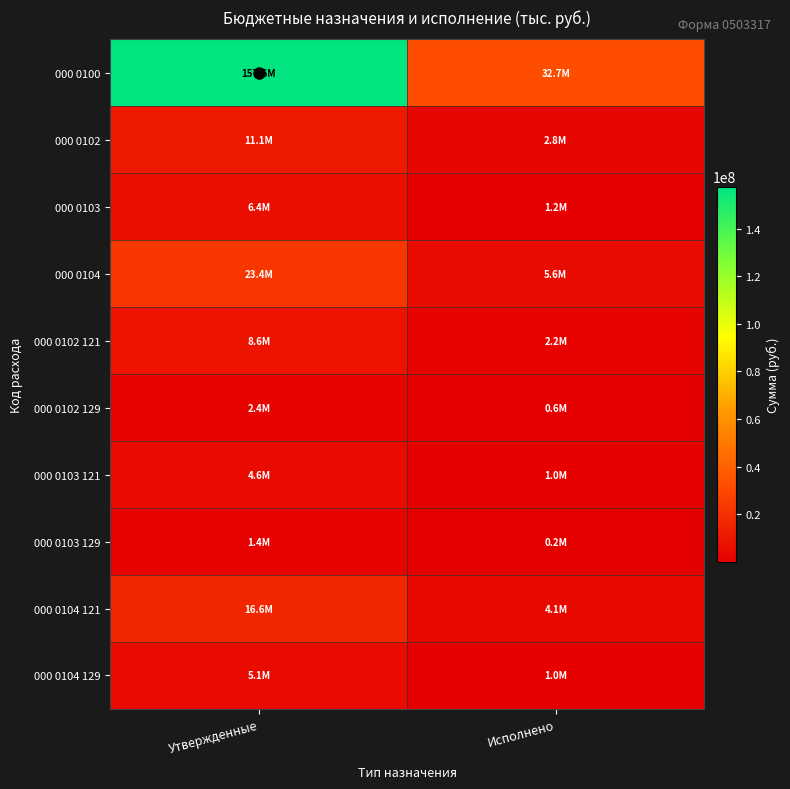

At which category is the sum across all series the highest?

Утвержденные